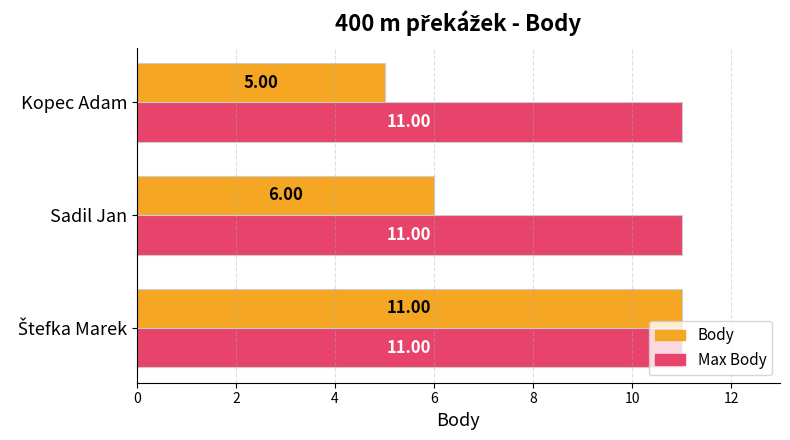

Which series has the widest spread of values?

Body